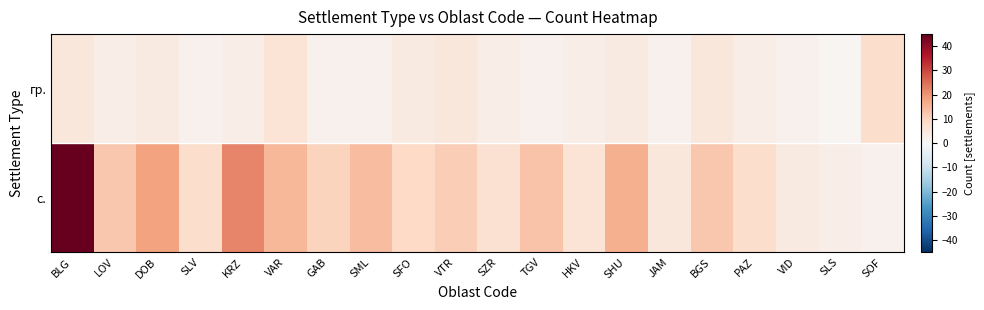

At which category does the chart reach its minimum across all series?

SLS